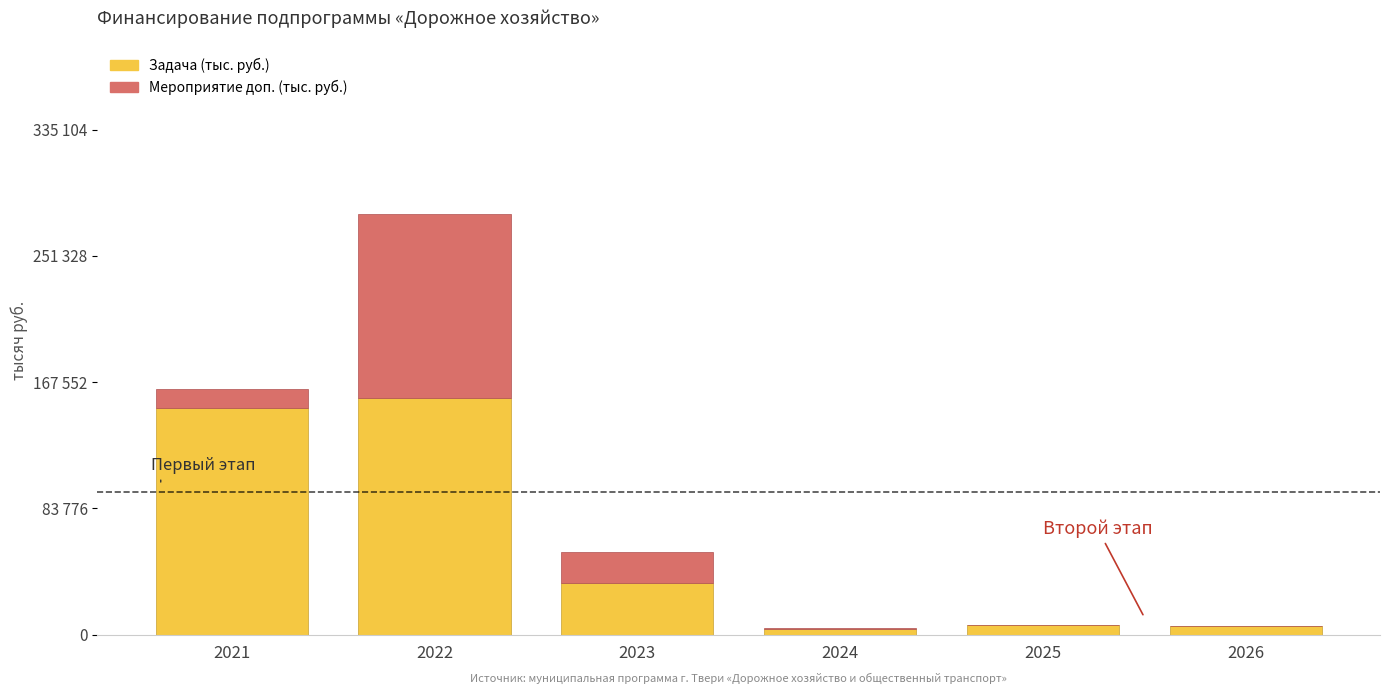

What is the total value across all series at 2025?

6676.4